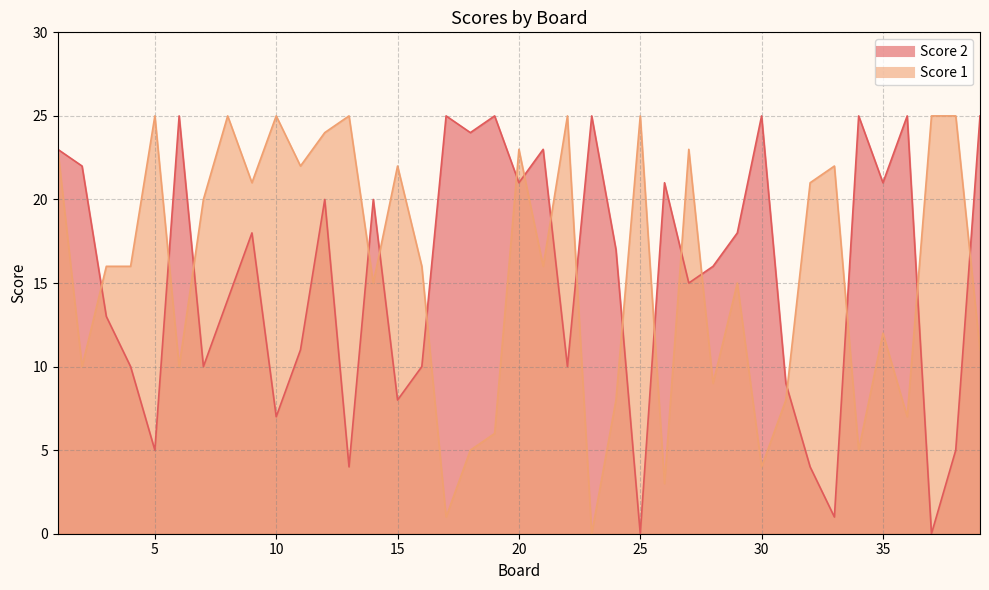

Where is the first local minimum for Score 2?

5